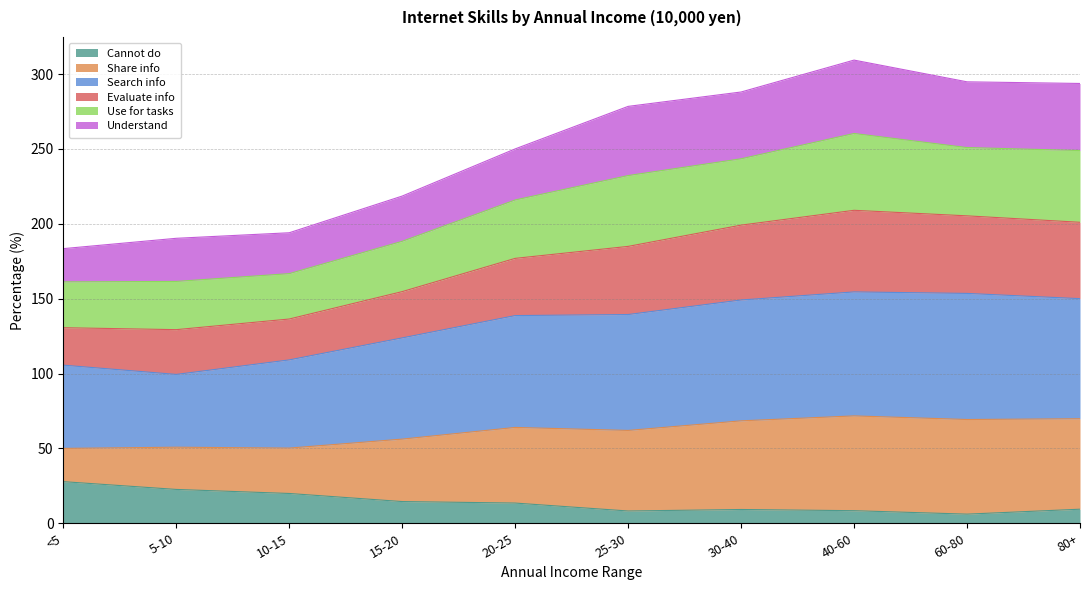

The value of Evaluate info at 25-30 is 190.0. True or false?

False